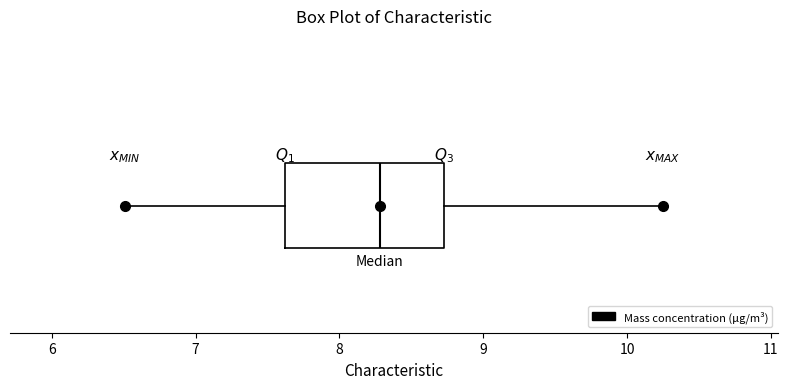

Read this box plot against the x-axis: the position of the median line, the range covered by the box, and the ends of both whiskers. The values are not printed on the chart, so give them approximately, as read against the axis.

median 8.3, box 7.6 to 8.7, whiskers 6.5 to 10.3